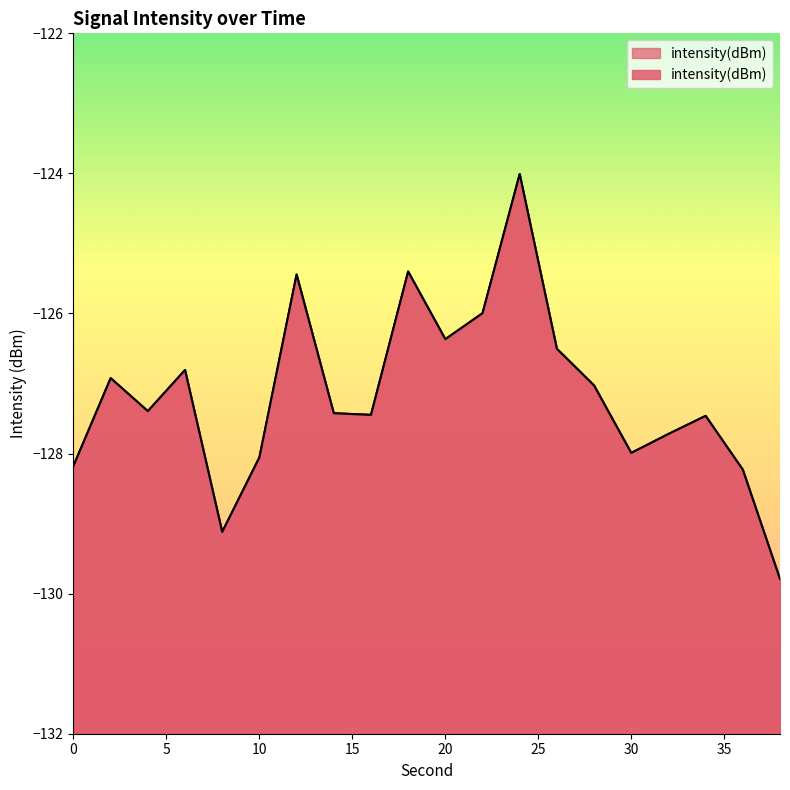

Which category has the lowest value across all series?

38